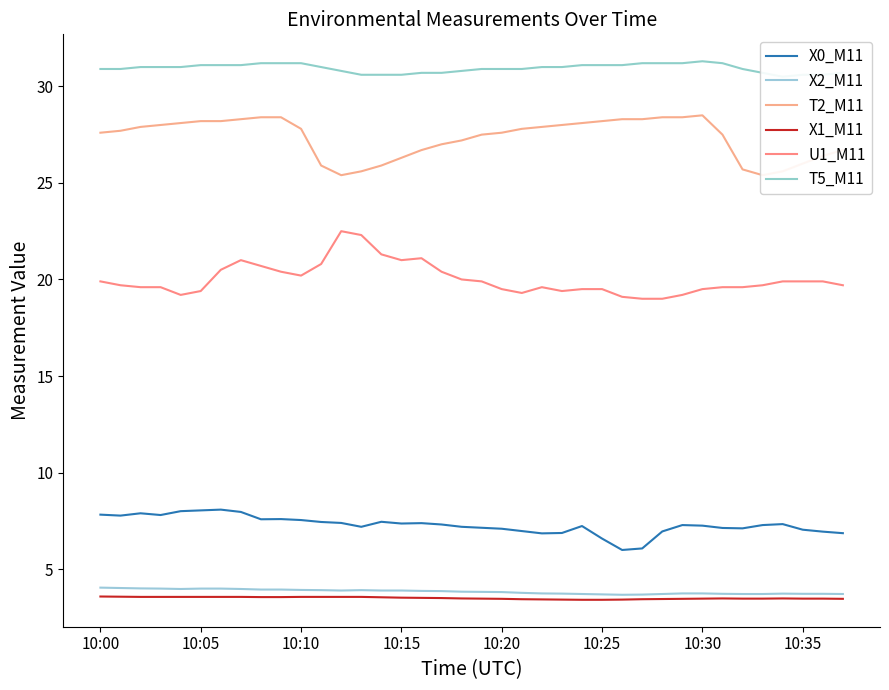

What is the lowest value of the U1_M11 series?

19.0